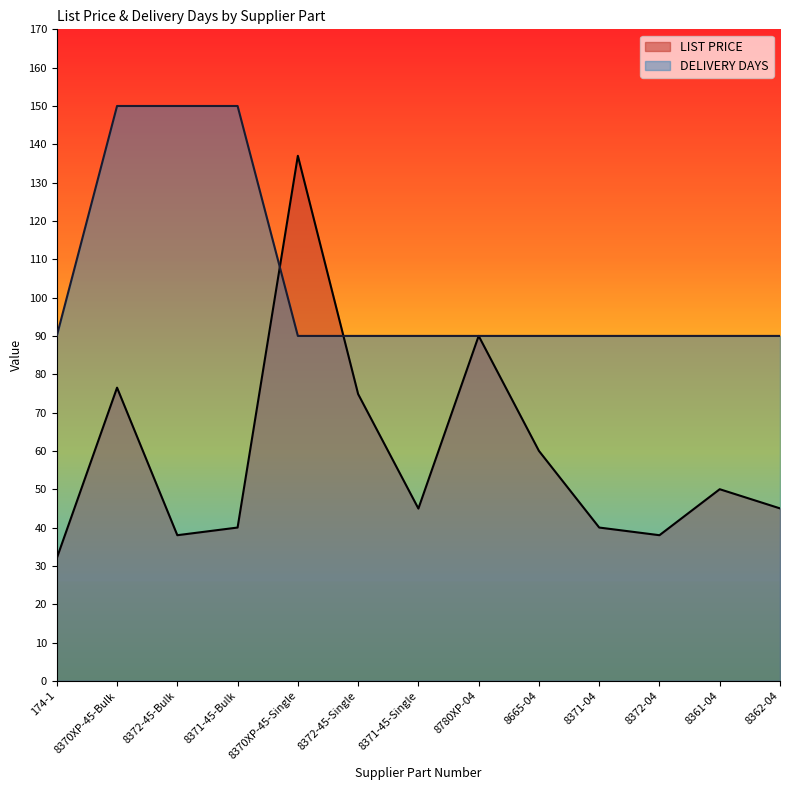

What is the difference between the LIST PRICE values at 8665-04 and 174-1?

28.0